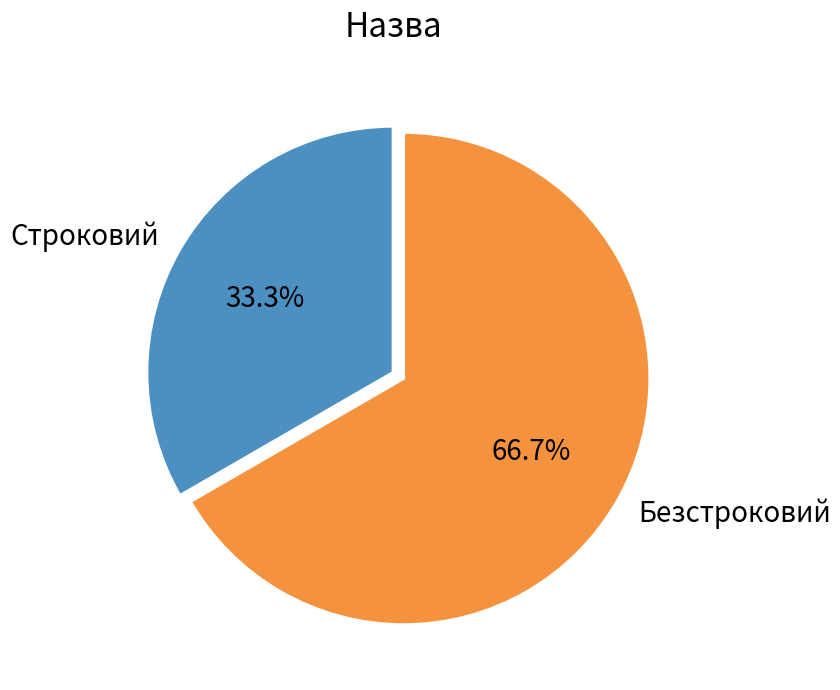

Which slice is the smallest?

Строковий